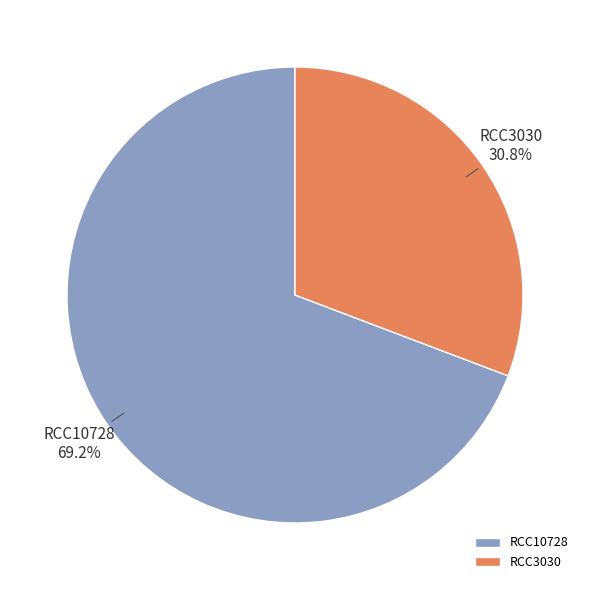

Do RCC10728 and RCC3030 together represent more than half of the pie?

Yes